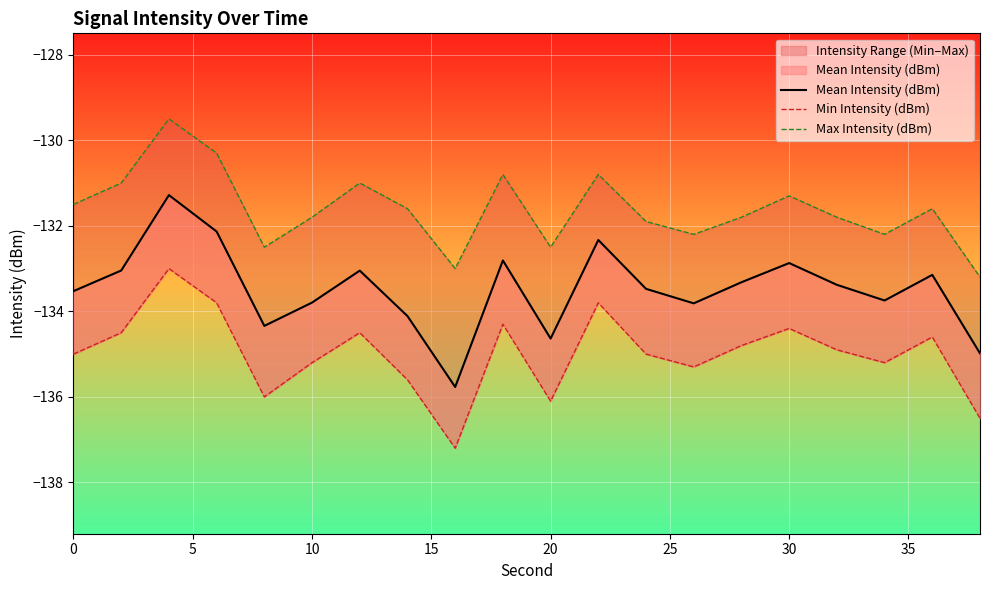

At which category is the sum across all series the highest?

10